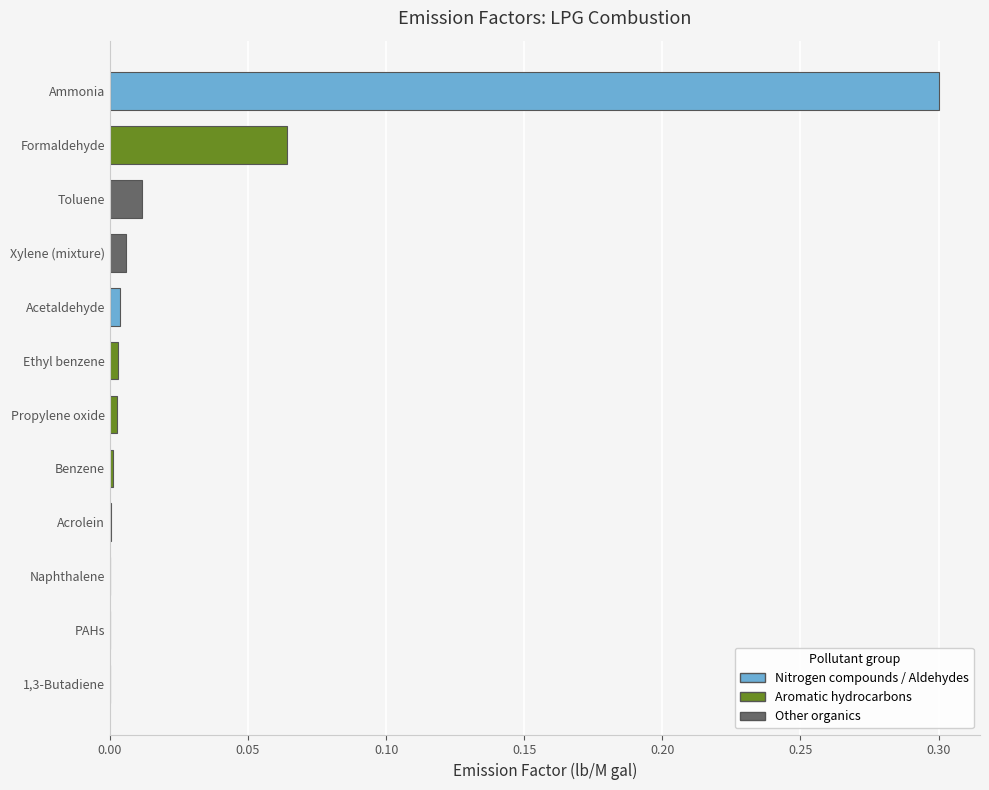

Which has a higher value, Ammonia or Acetaldehyde?

Ammonia